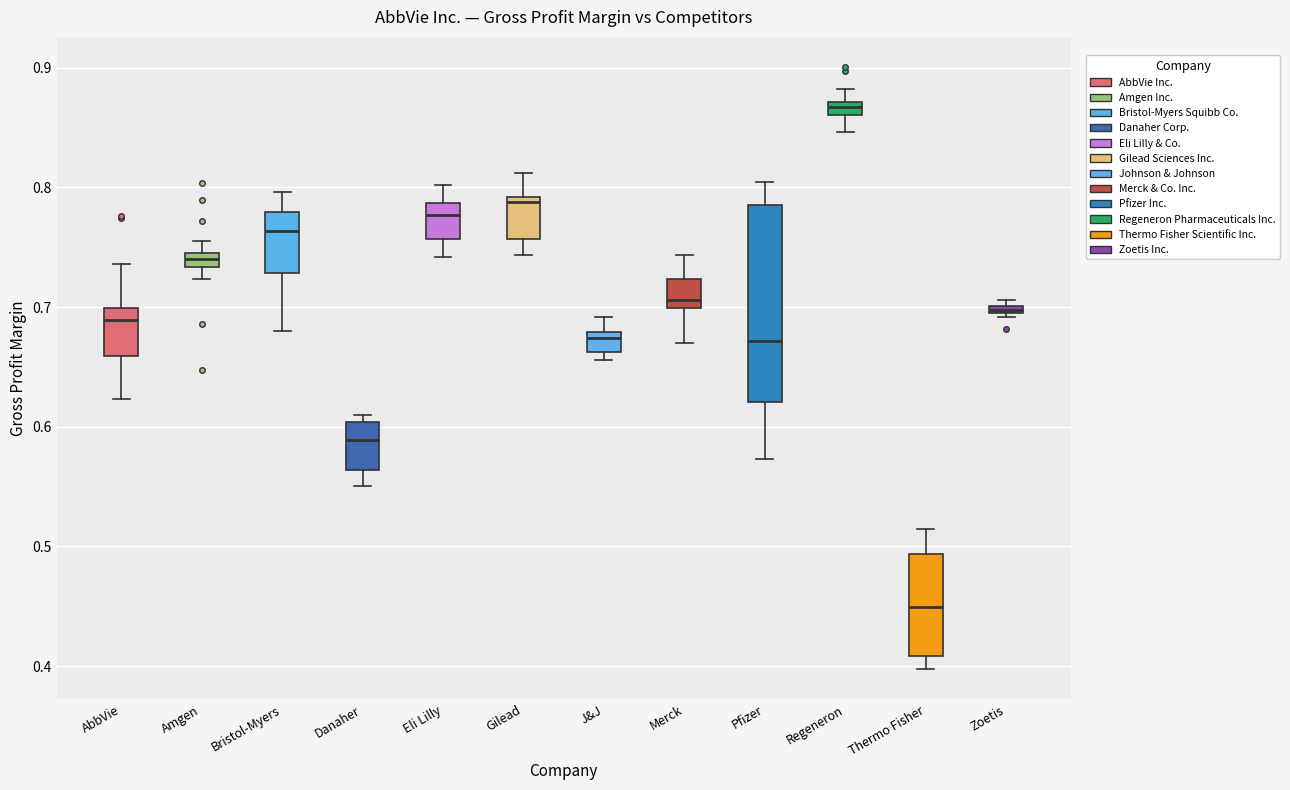

Comparing the boxes themselves (not the whiskers), which one is the tallest?

Pfizer